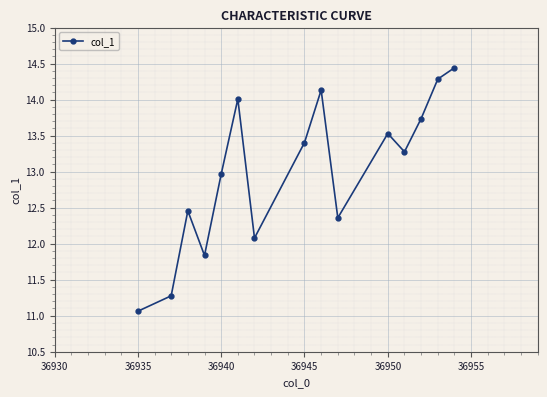

Reading left to right, what are all the values shown in this chart?

11.1	11.3	12.5	11.8	13.0	14.0	12.1	13.4	14.1	12.4	13.5	13.3	13.7	14.3	14.4